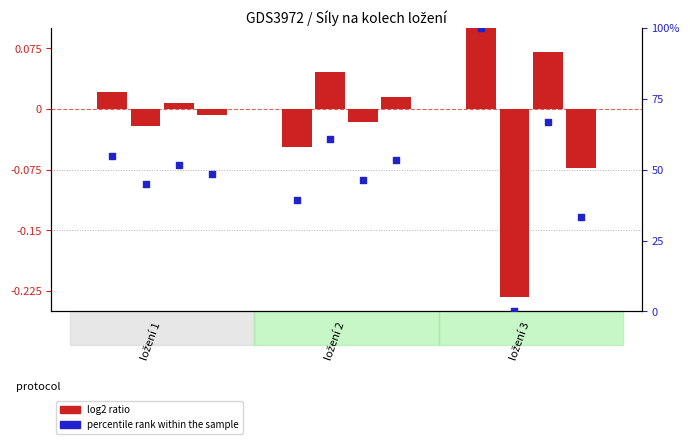

At which category is the sum across all series the highest?

ložení 3